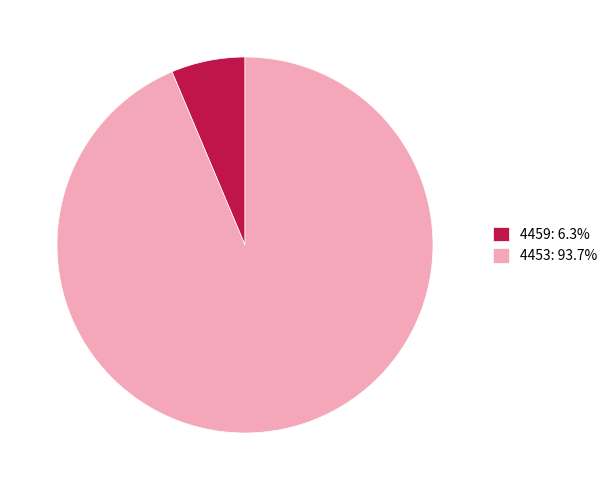

Rank the categories by value from highest to lowest.

4453, 4459